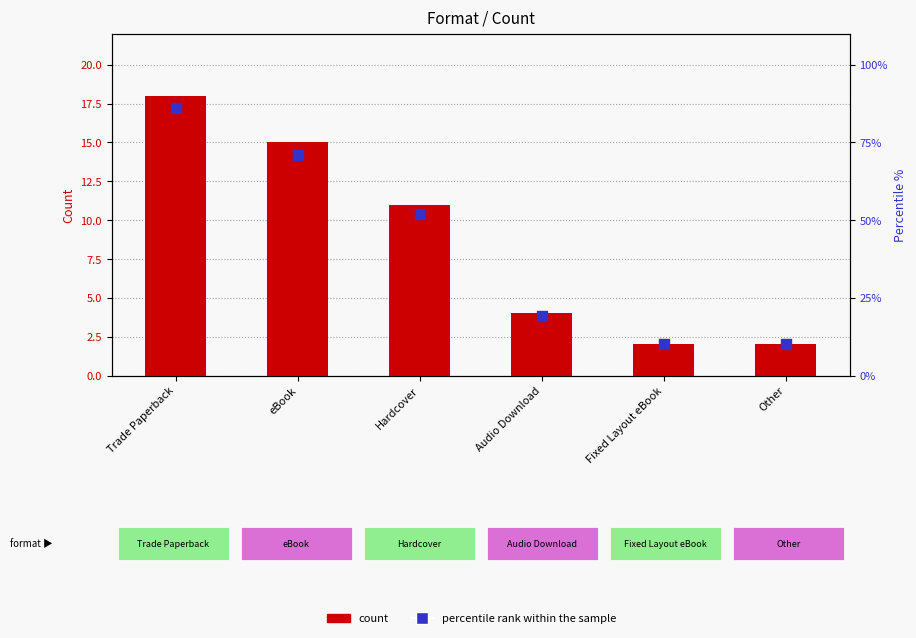

Which series has the largest total across all categories?

percentile rank within the sample